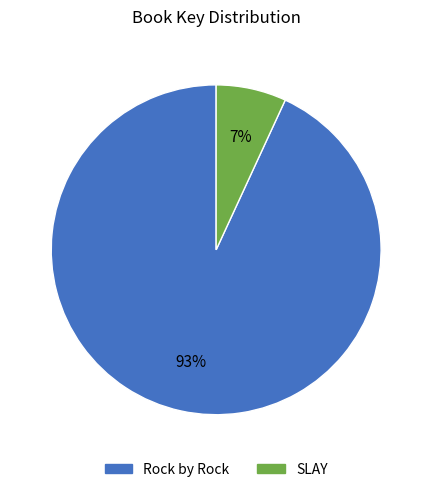

Which has a higher value, Rock by Rock or SLAY?

Rock by Rock